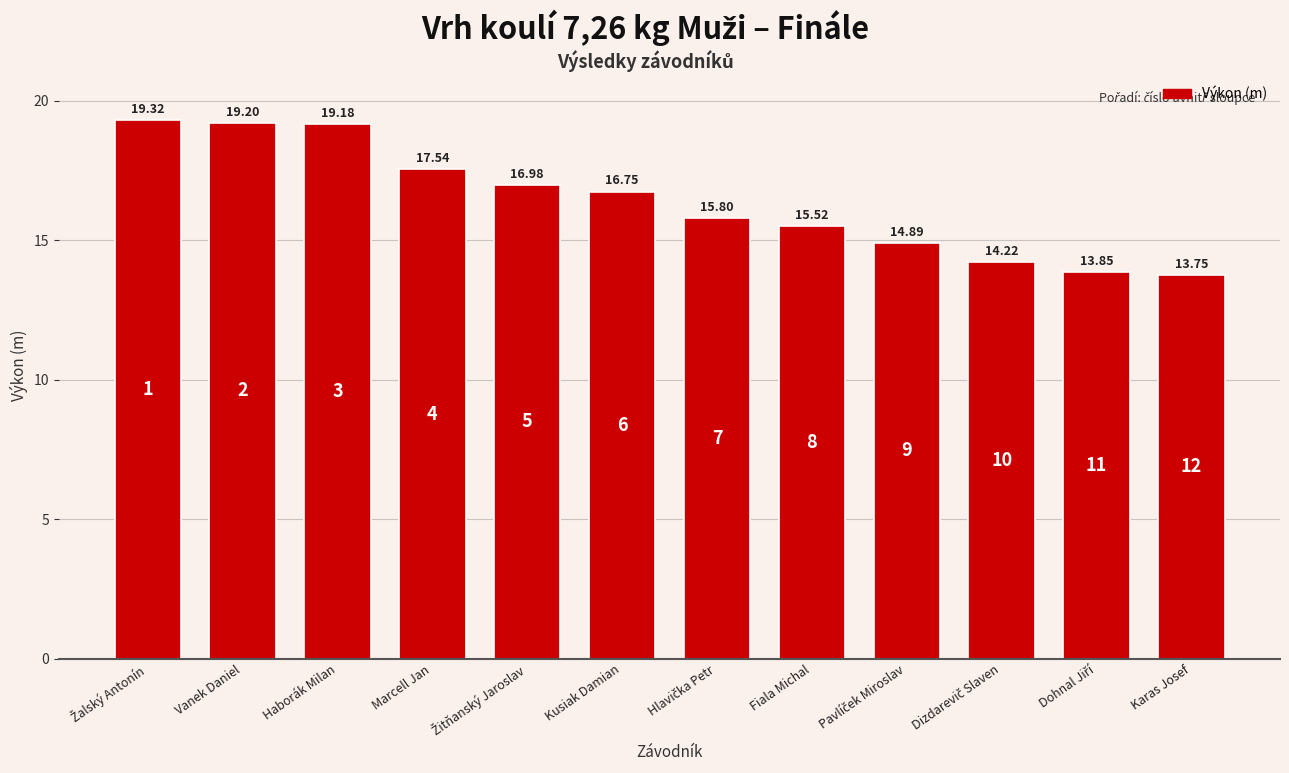

What is the label of the 2nd bar from the left?

Vanek Daniel